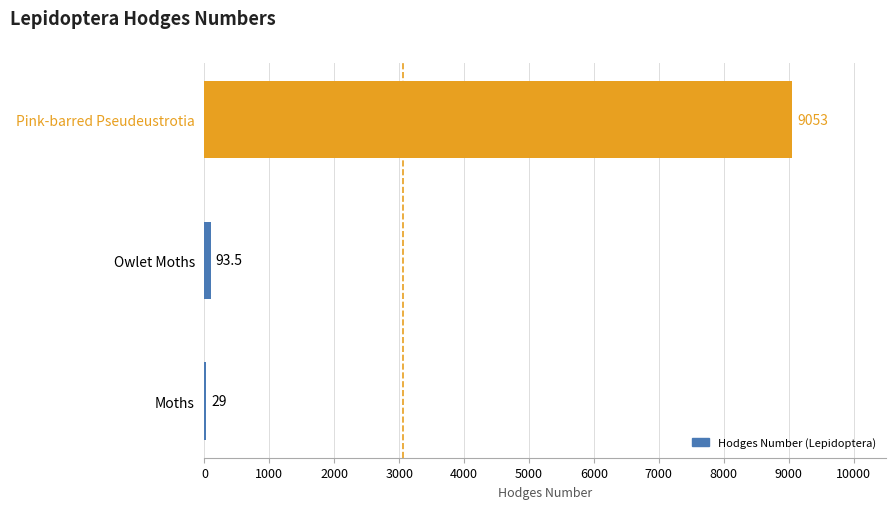

Which has a higher value, Pink-barred Pseudeustrotia or Moths?

Pink-barred Pseudeustrotia